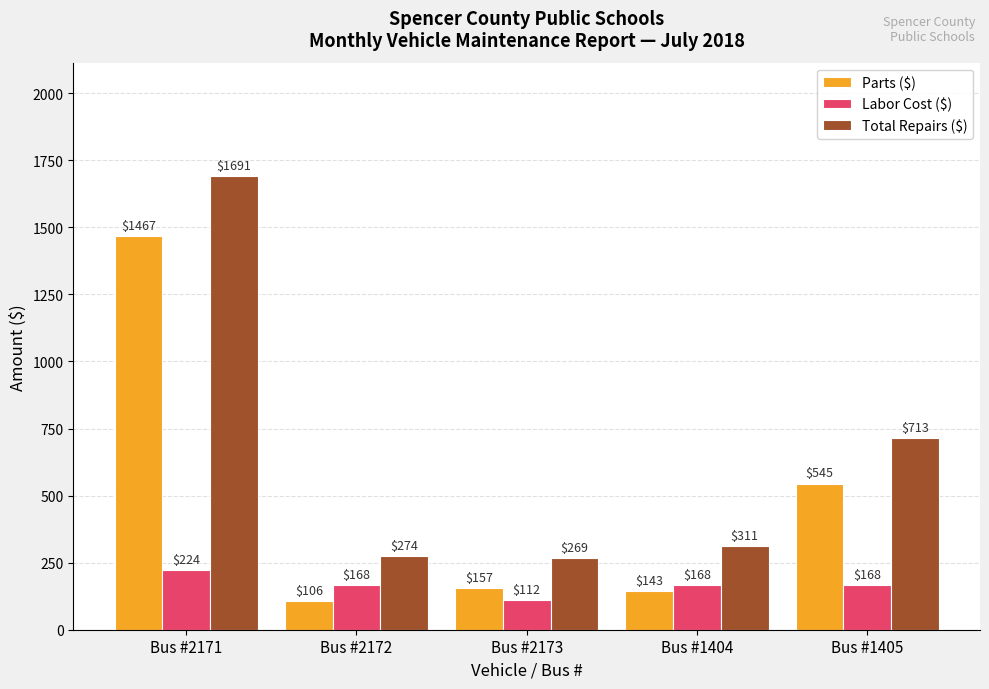

What is the sum of the Total Repairs ($) values at Bus #1404 and Bus #1405?

1024